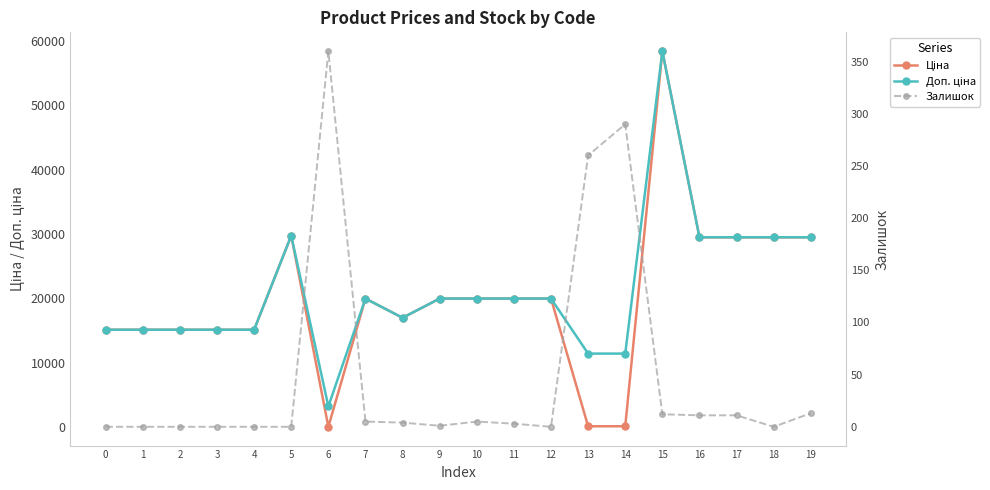

True or false: Залишок has more than 2 points higher than both neighbors.

True